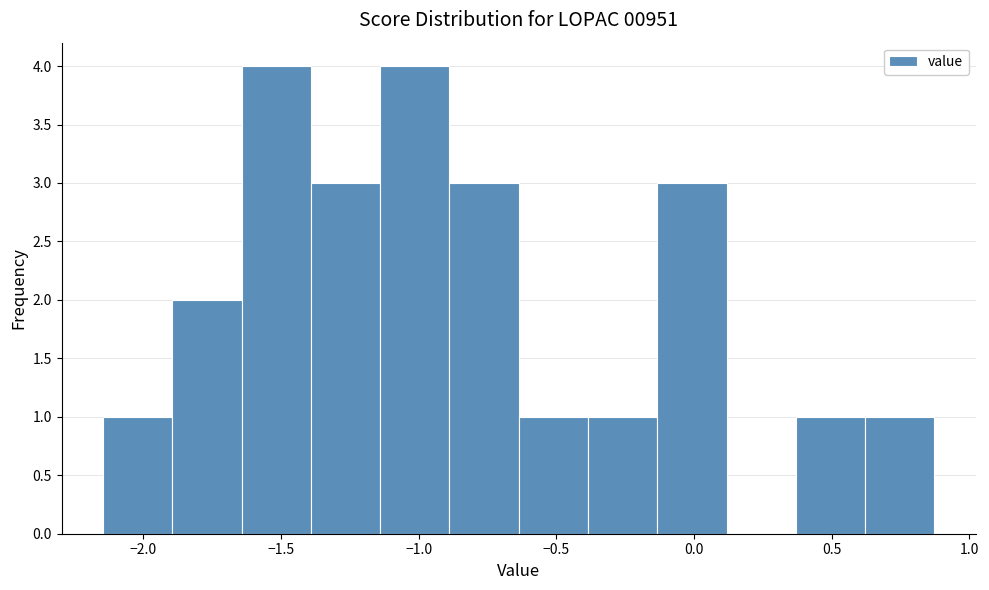

Reading left to right, transcribe this chart: for each bar, give the range it covers on the x-axis and its height. Neither the bar edges nor the heights are printed on the chart, so give them approximately, as read against the axes.

-2.15 to -1.90: 1
-1.90 to -1.65: 2
-1.65 to -1.40: 4
-1.40 to -1.15: 3
-1.15 to -0.90: 4
-0.90 to -0.65: 3
-0.65 to -0.40: 1
-0.40 to -0.15: 1
-0.15 to 0.10: 3
0.10 to 0.35: 0
0.35 to 0.60: 1
0.60 to 0.85: 1